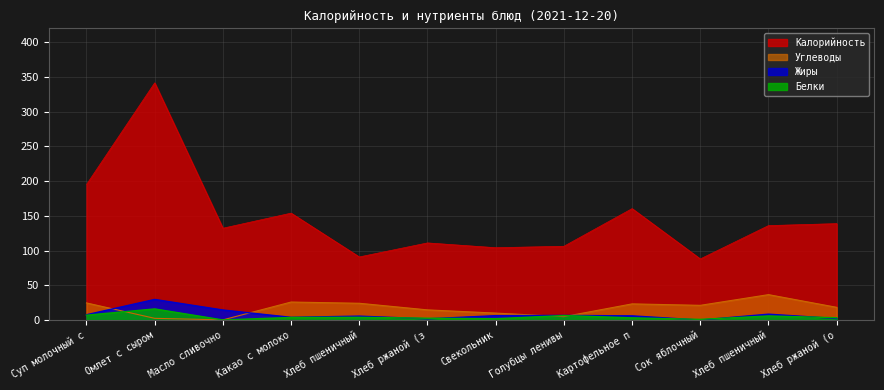

In Углеводы, how many points are higher than both neighbors (excluding endpoints)?

3